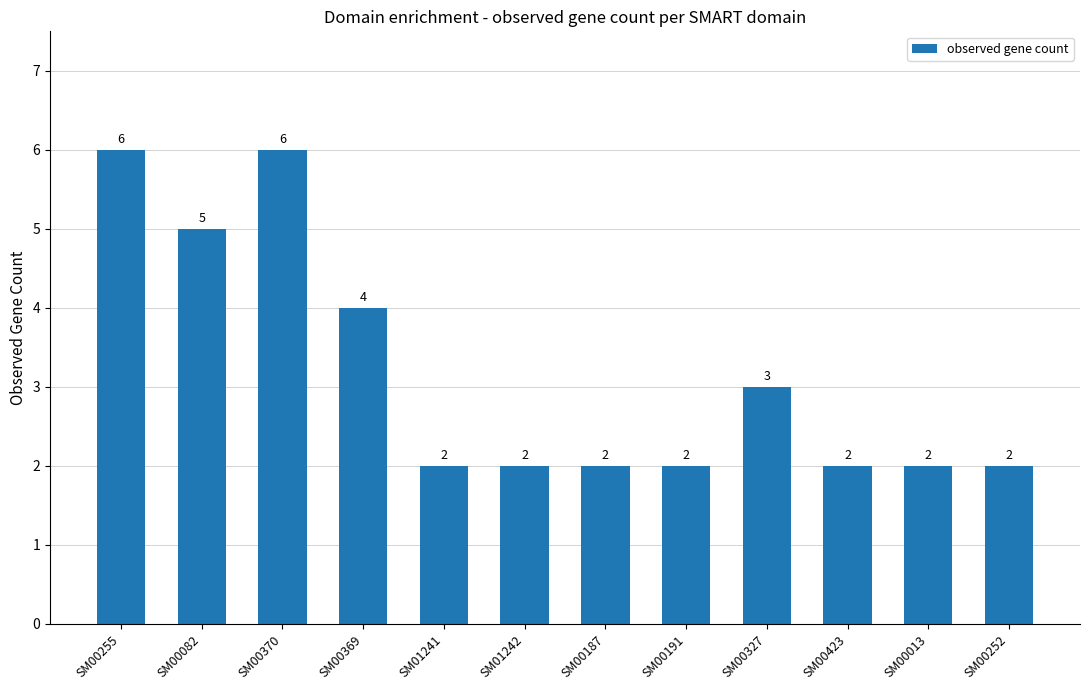

How many series are shown in this chart?

1